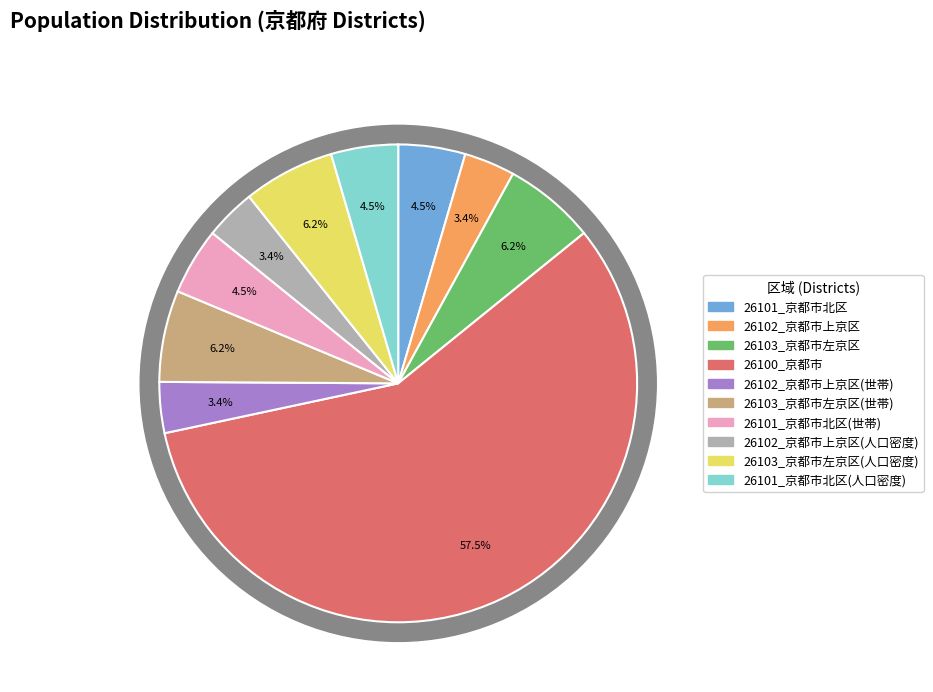

What is the change in value from 26103_京都市左京区 to 26101_京都市北区(人口密度)?

-40417